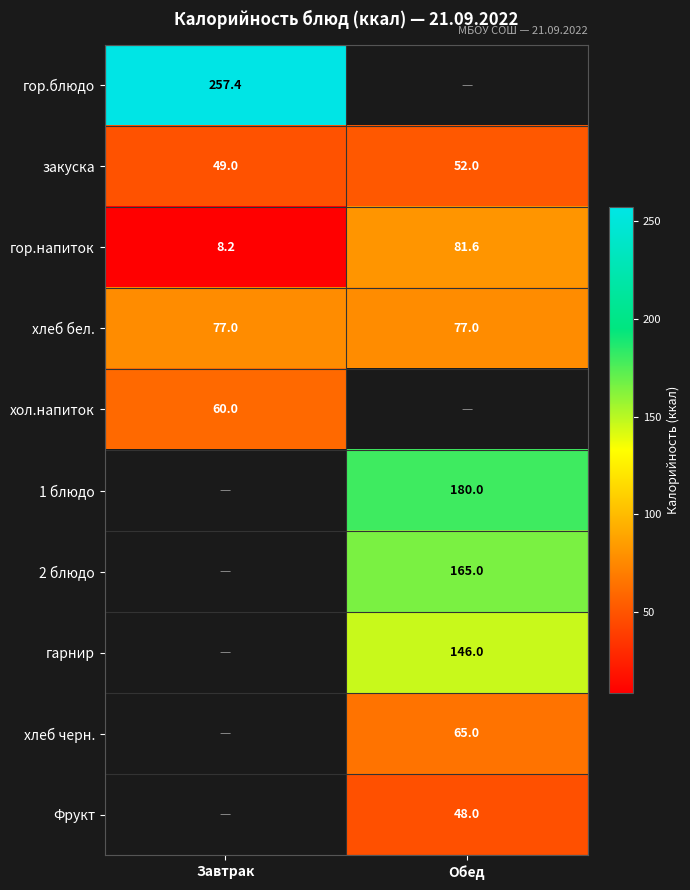

Where is гор.напиток nearest to the value 44?

Завтрак